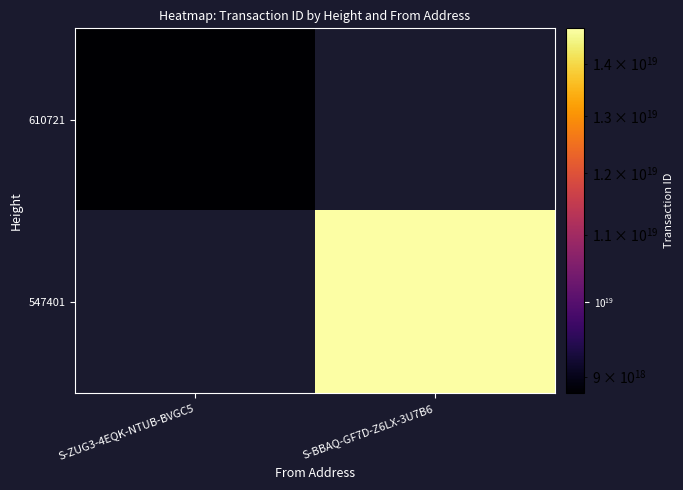

Rank the series by their maximum value, from lowest to highest.

610721, 547401